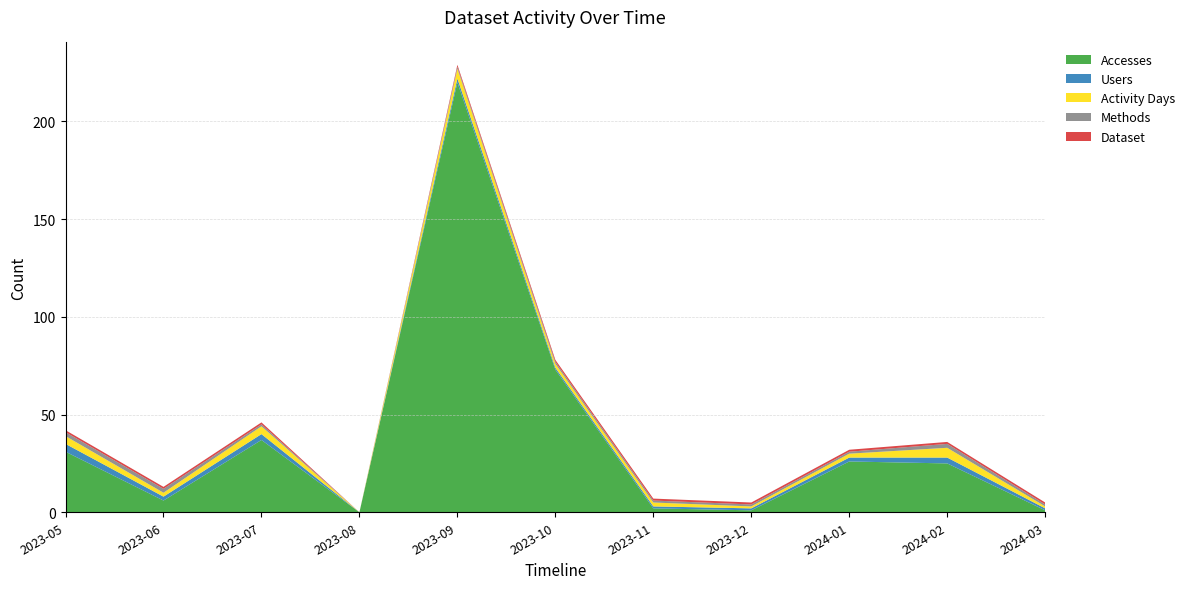

Reading left to right, transcribe all the data shown in this chart.

Accesses: 2023-05=31	2023-06=6	2023-07=37	2023-08=0	2023-09=220	2023-10=73	2023-11=2	2023-12=1	2024-01=26	2024-02=25	2024-03=1
Users: 2023-05=4	2023-06=2	2023-07=3	2023-08=0	2023-09=2	2023-10=1	2023-11=1	2023-12=1	2024-01=2	2024-02=3	2024-03=1
Activity Days: 2023-05=4	2023-06=2	2023-07=4	2023-08=0	2023-09=5	2023-10=2	2023-11=2	2023-12=1	2024-01=2	2024-02=5	2024-03=1
Methods: 2023-05=2	2023-06=2	2023-07=1	2023-08=0	2023-09=1	2023-10=1	2023-11=1	2023-12=1	2024-01=1	2024-02=2	2024-03=1
Dataset: 2023-05=1	2023-06=1	2023-07=1	2023-08=0	2023-09=1	2023-10=1	2023-11=1	2023-12=1	2024-01=1	2024-02=1	2024-03=1